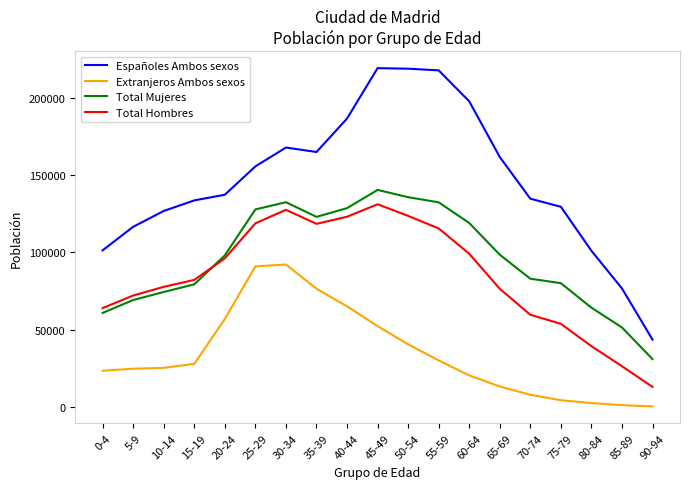

Which category has the lowest value in the Total Hombres series?

90-94